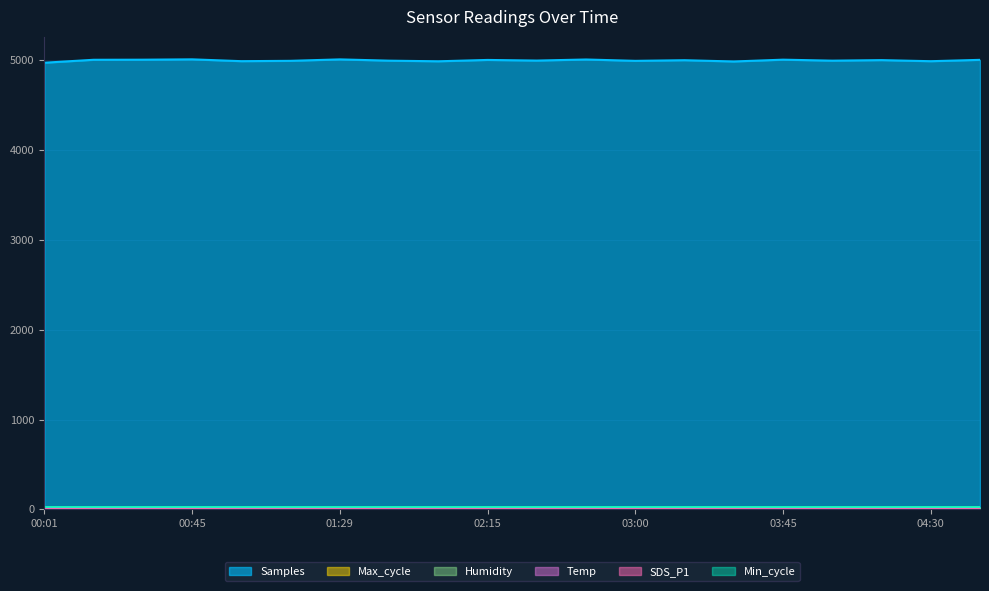

True or false: Samples and Max_cycle intersect in this chart.

False